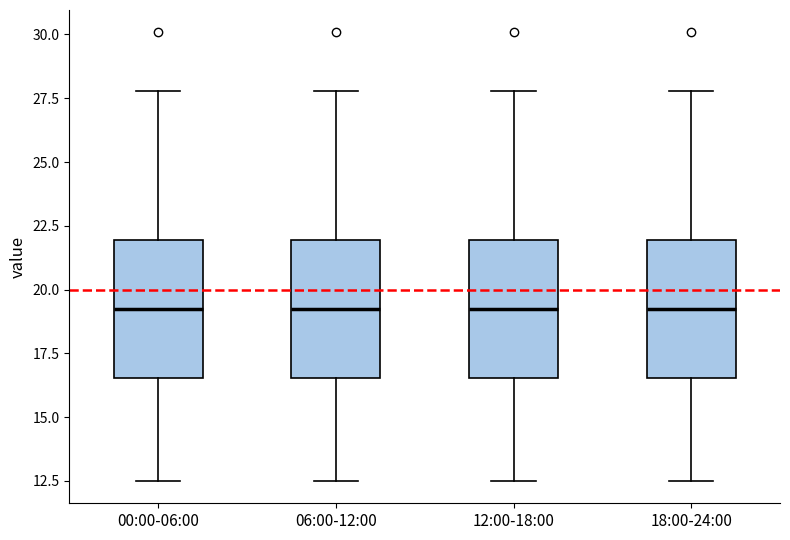

Where does the upper whisker of the box for 18:00-24:00 end on the y-axis? The values are not printed on the chart, so give them approximately, as read against the axis.

28.0